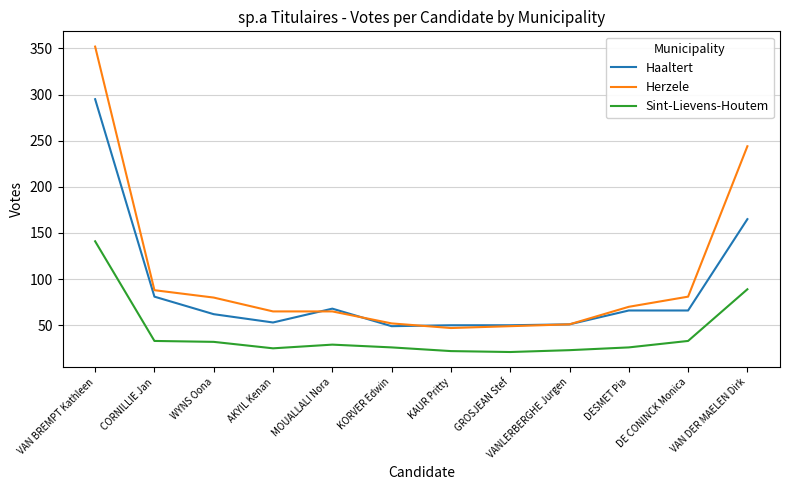

Is it true that Sint-Lievens-Houtem equals 18 at MOUALLALI Nora?

False